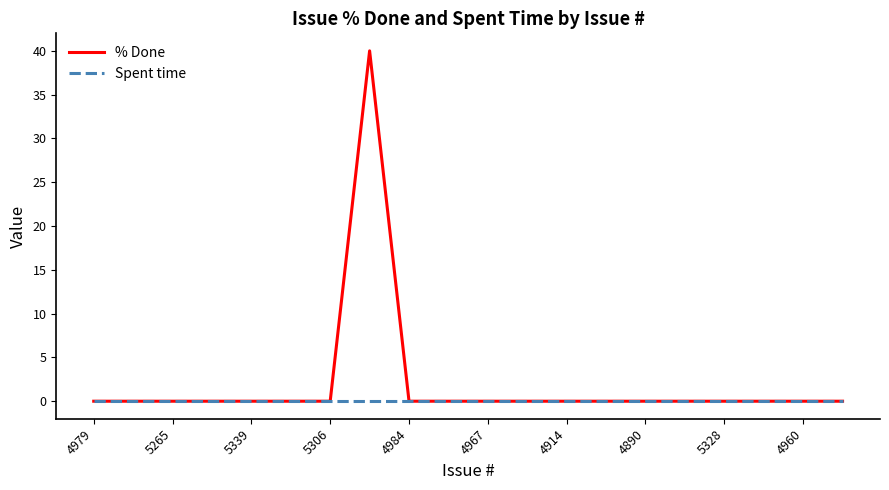

What is the maximum value shown in the chart?

40